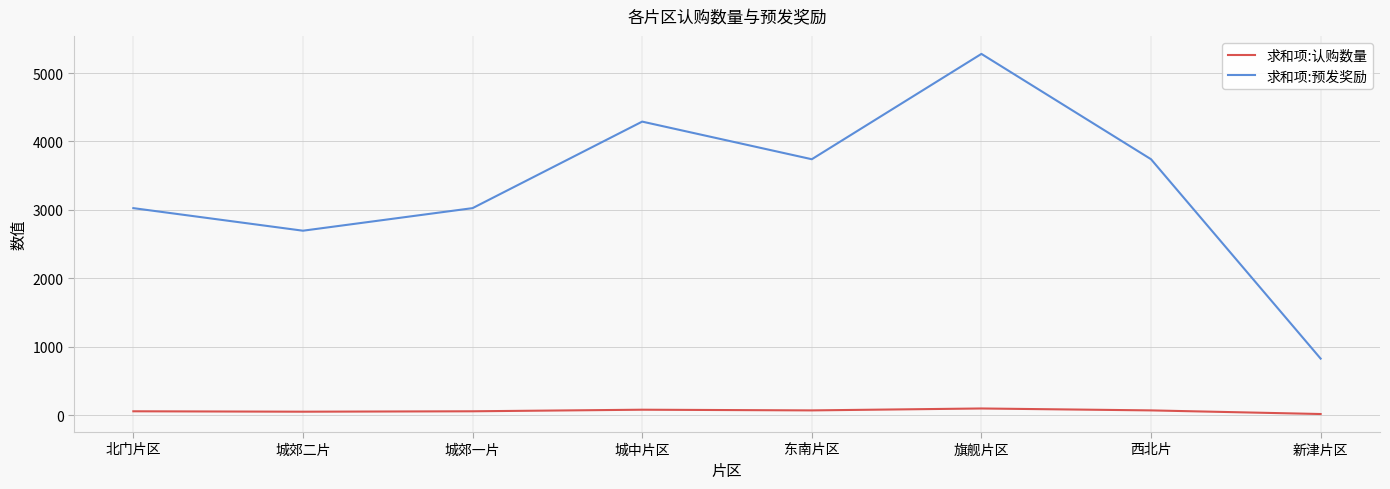

What is the smallest value displayed?

15